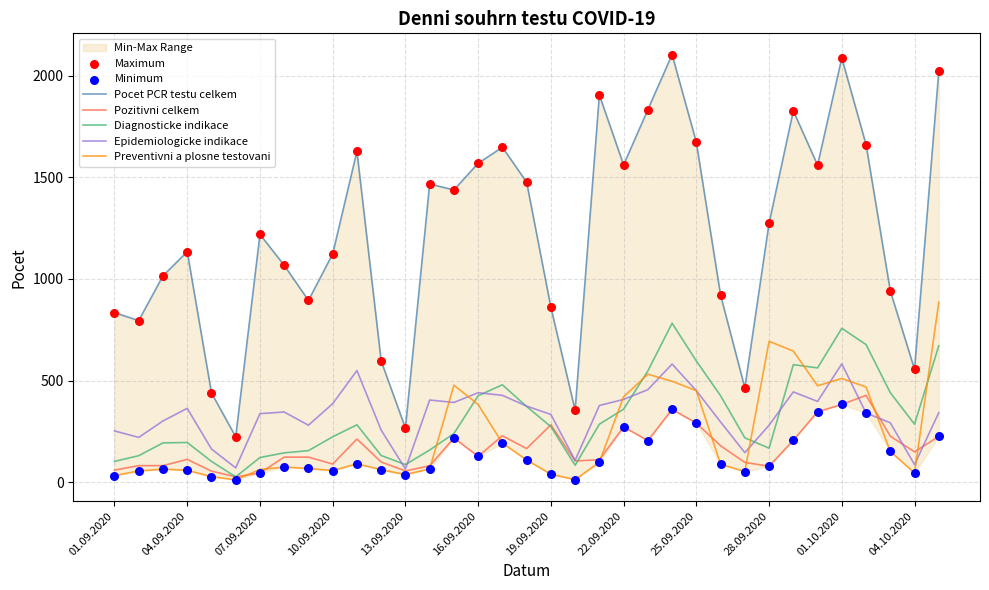

What is the total value across all series at 03.09.2020?

1654